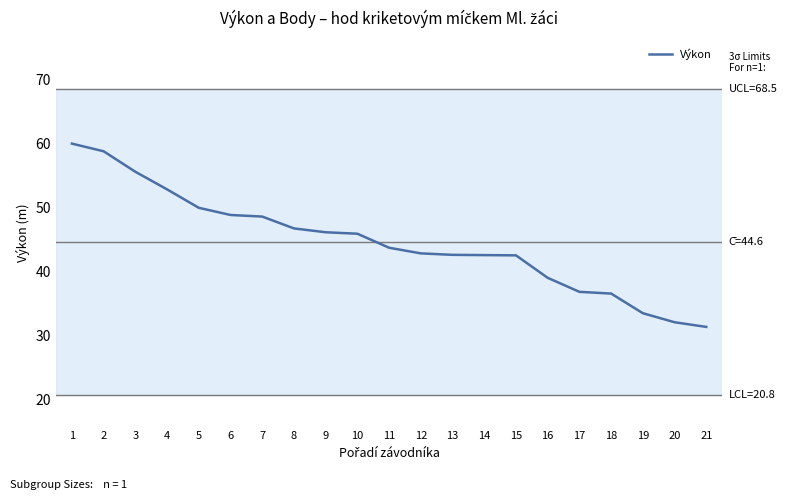

What is the difference between the maximum and minimum values?

28.6